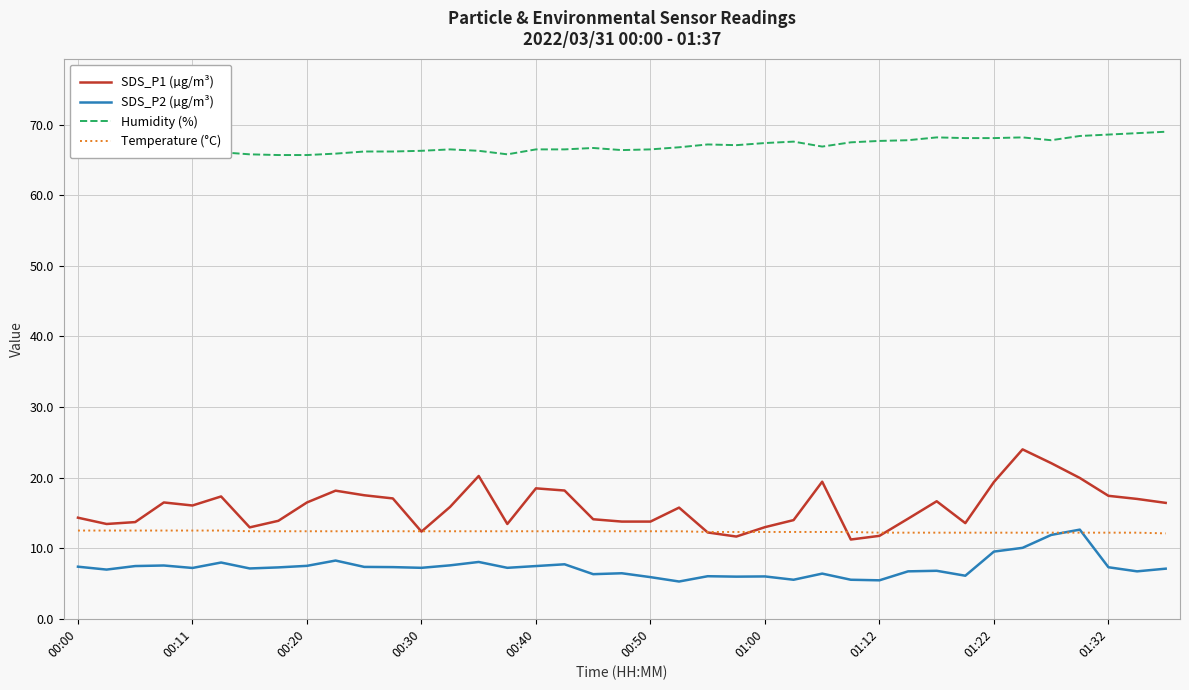

Which series has the largest range (max minus min)?

SDS_P1 (µg/m³)